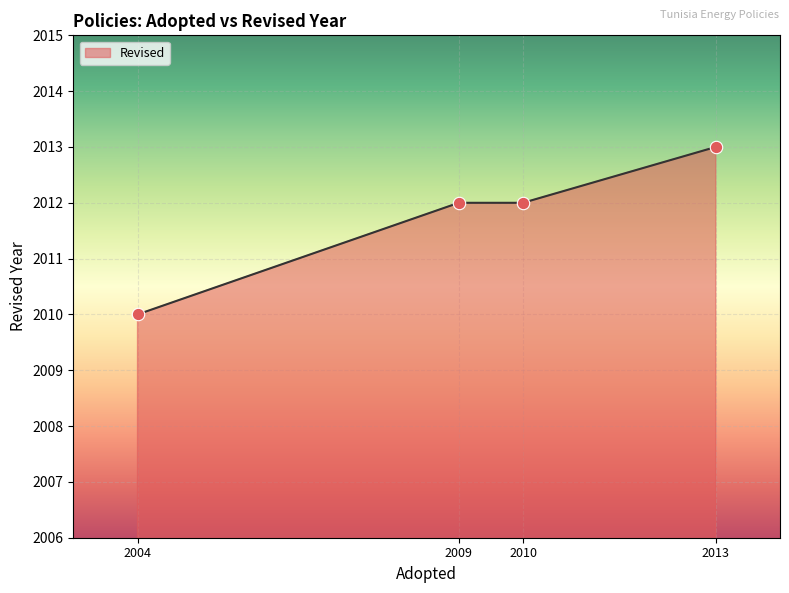

What is the change in value from 2010 to 2013?

+1